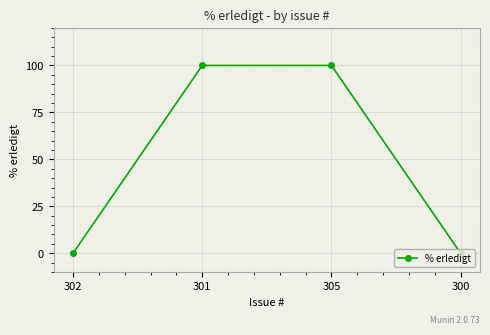

What is the label of the 2nd point from the right?

305